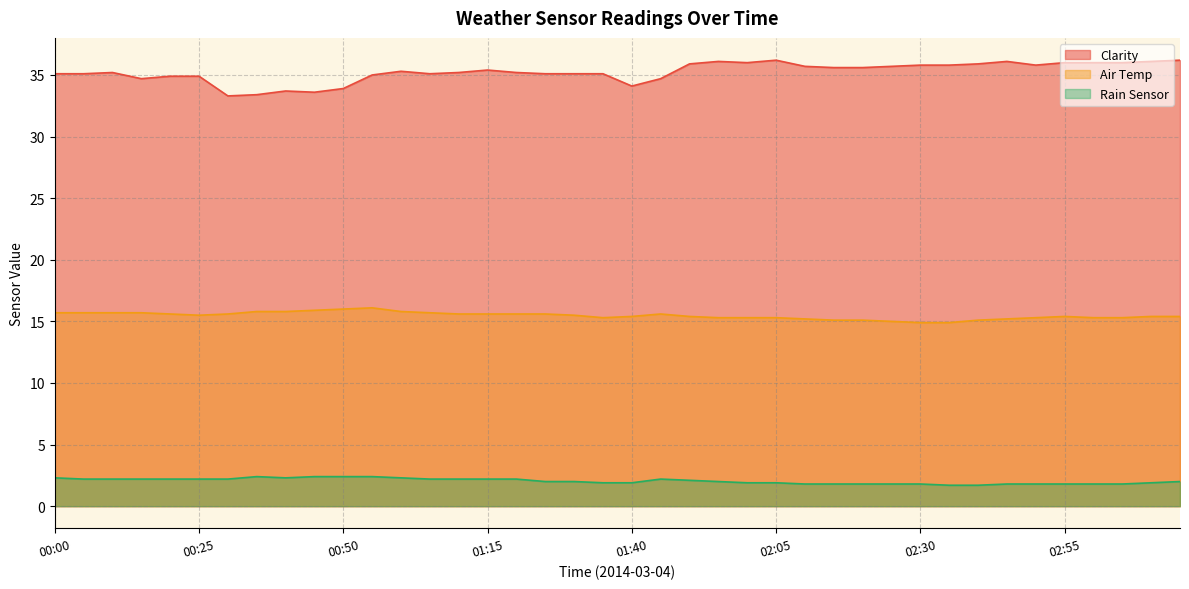

What is the spread (max minus min) of values at 02:15?

33.8